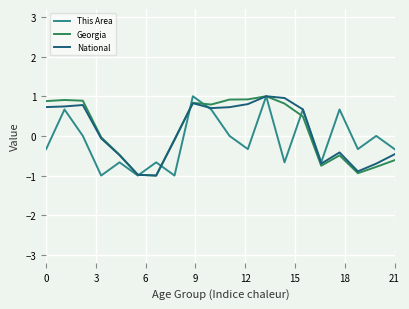

What is the minimum value shown in the chart?

-1.0